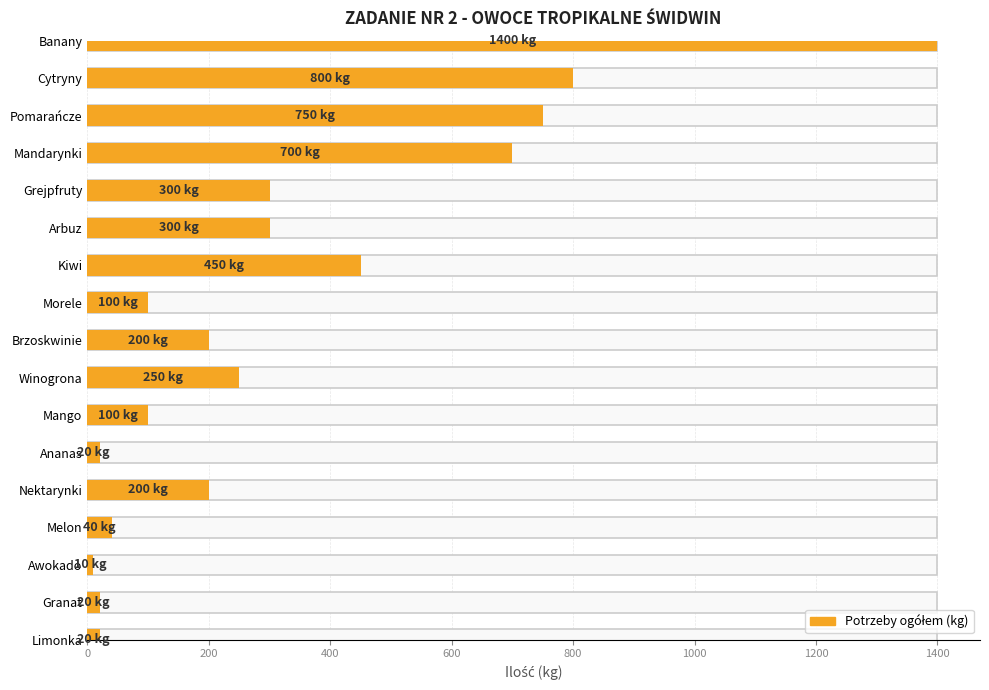

What is the label of the 9th bar from the right?

Brzoskwinie